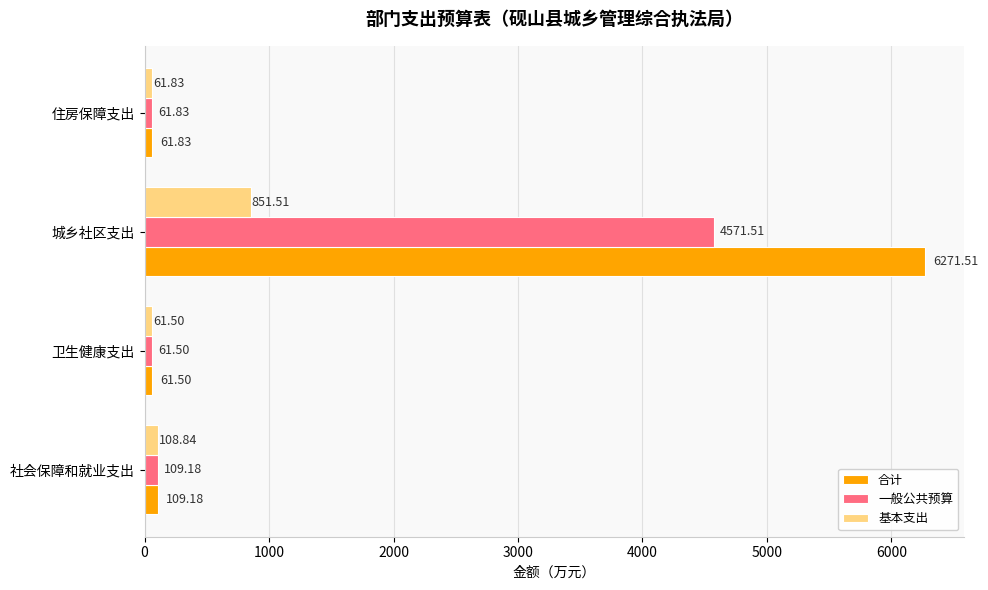

Which series has the largest total across all categories?

合计